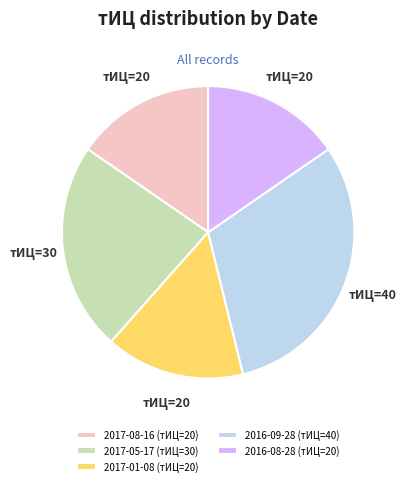

What is the largest slice in the pie chart?

2016-09-28 (тИЦ=40)